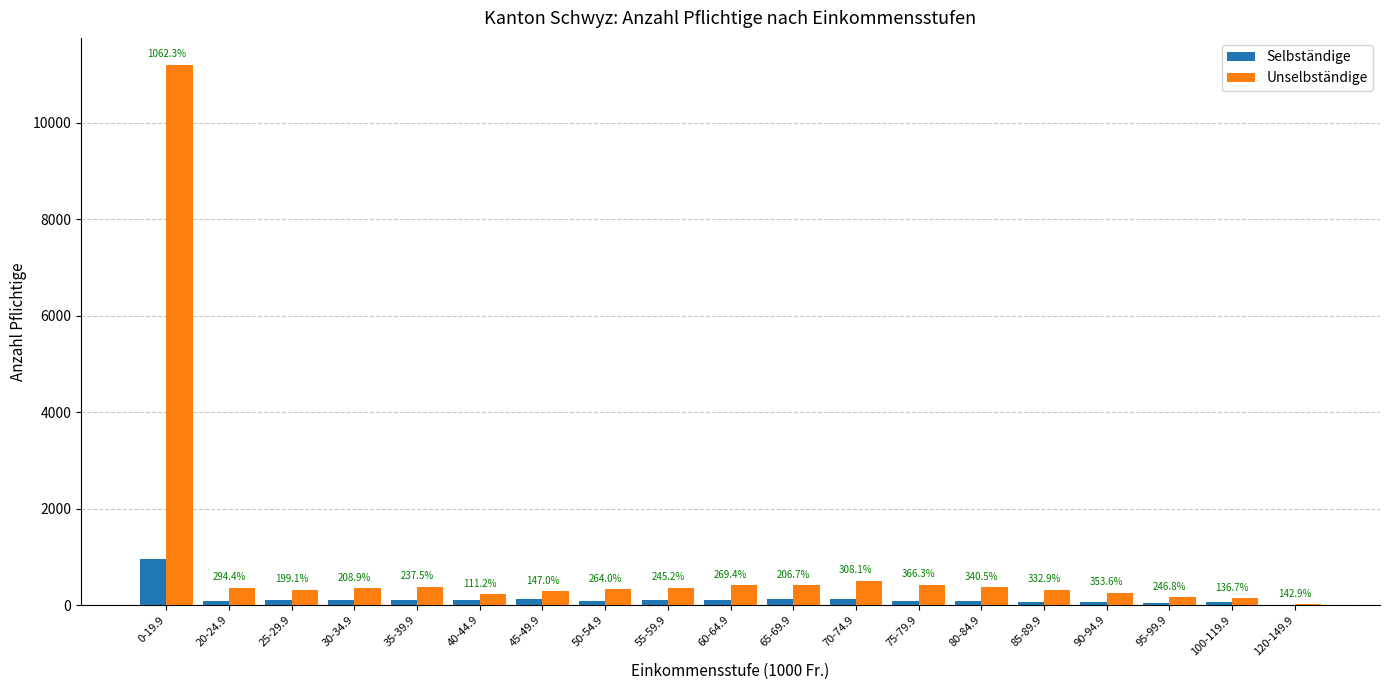

What are all the series names shown in the legend?

Selbständige, Unselbständige